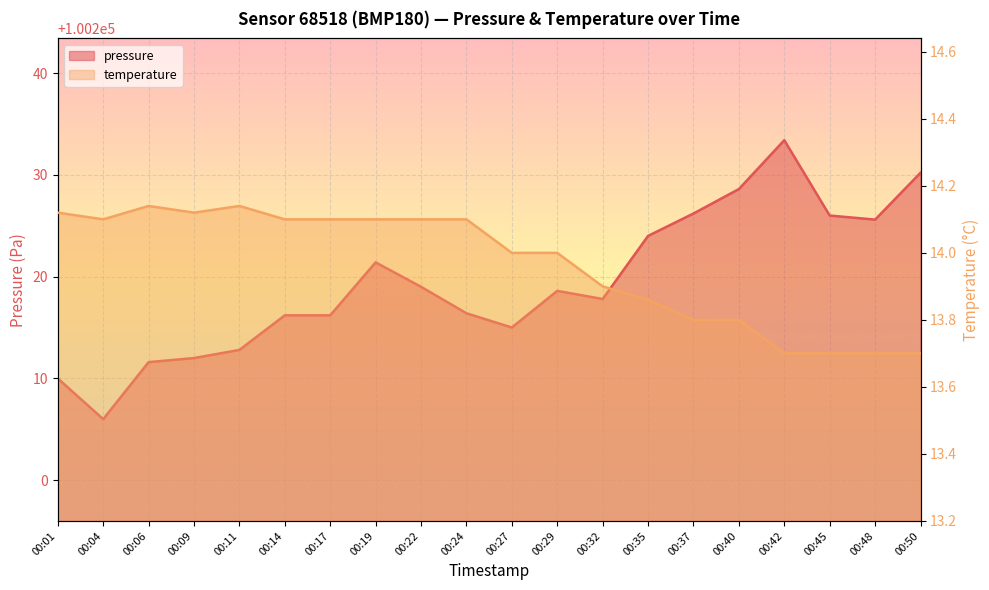

Rank the series at 00:40 from highest to lowest value.

pressure, temperature